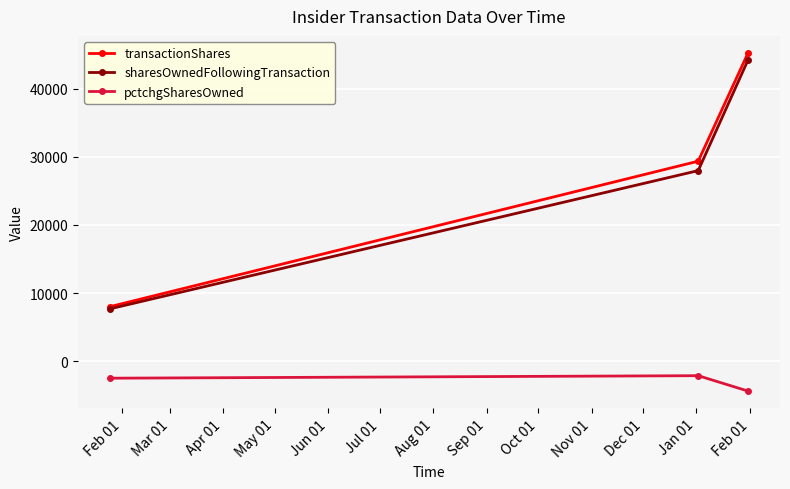

Rank the series by their maximum value, from highest to lowest.

transactionShares, sharesOwnedFollowingTransaction, pctchgSharesOwned